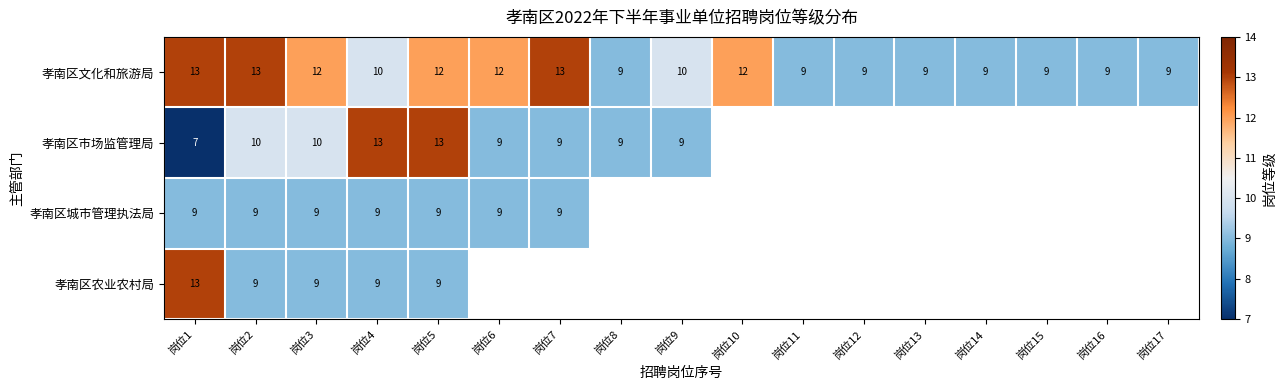

What is the difference between the maximum and minimum values in the 孝南区文化和旅游局 series?

4